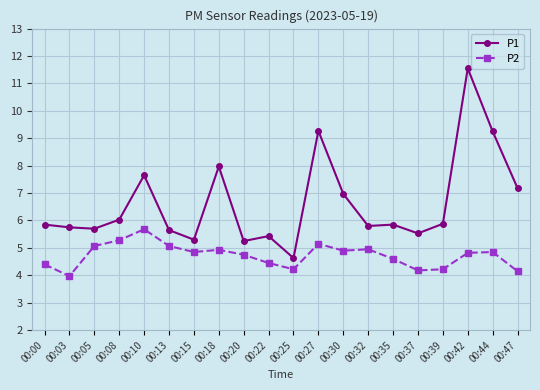

What is the minimum value shown in the chart?

4.0